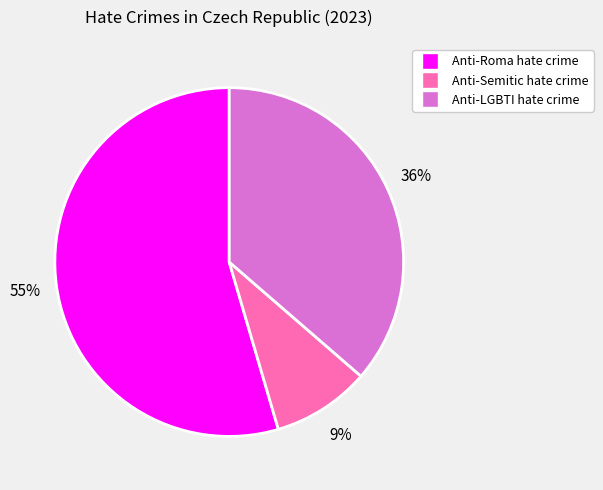

Which slice is the largest?

Anti-Roma hate crime